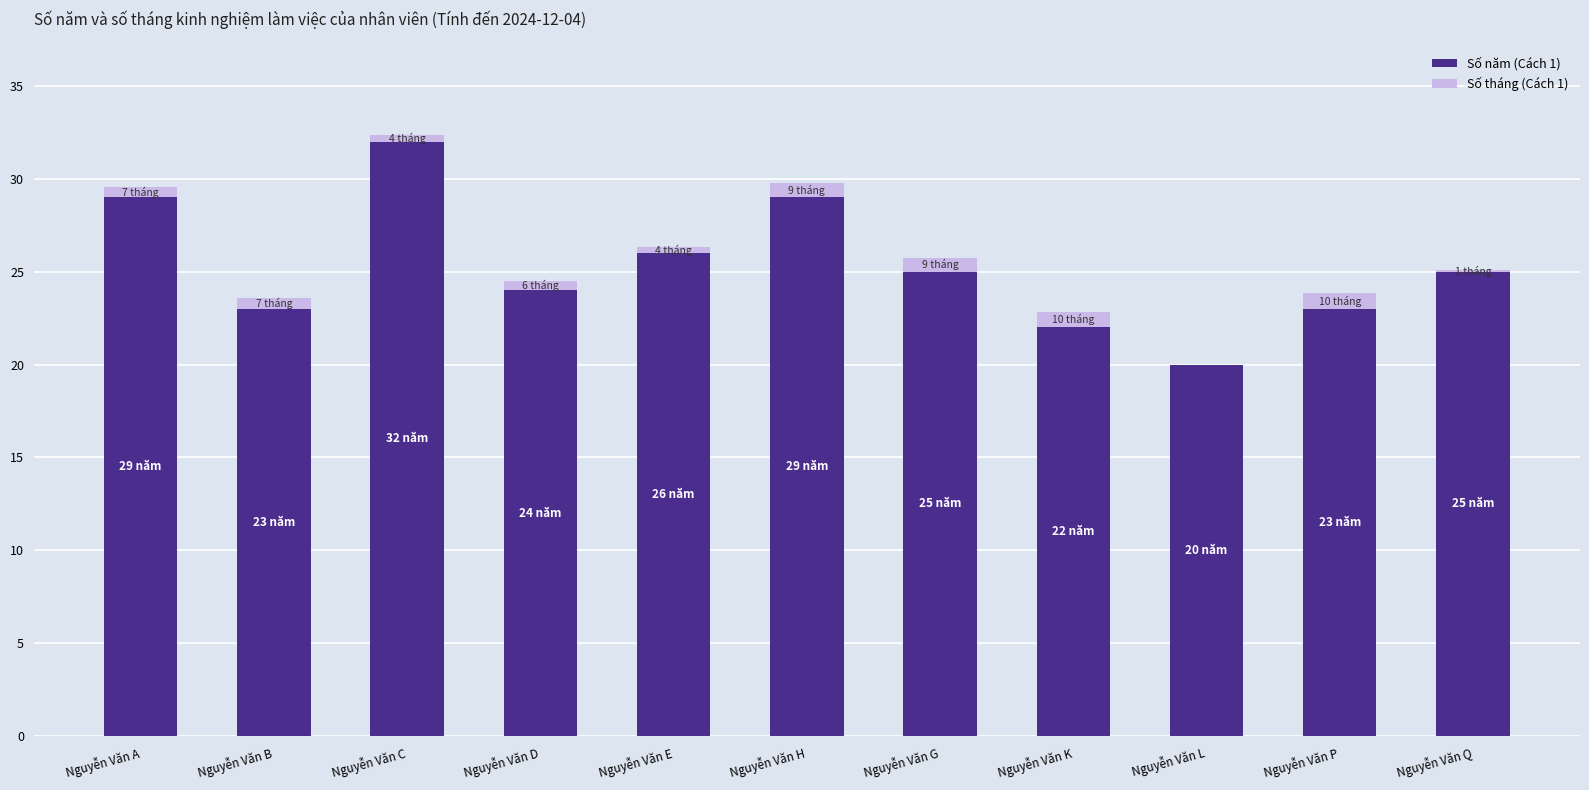

At which category is the sum across all series the highest?

Nguyễn Văn C